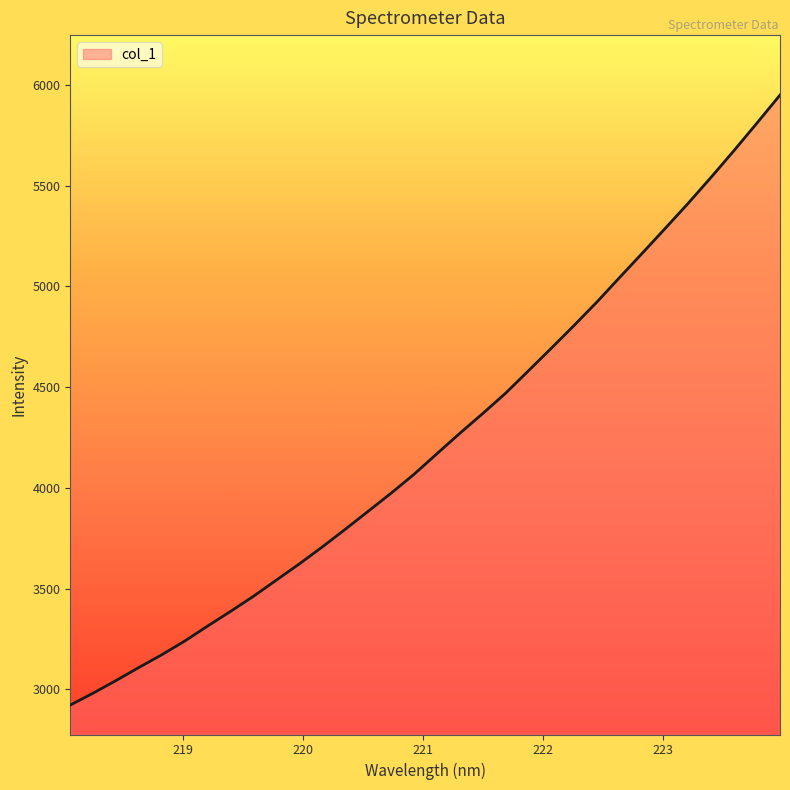

What is the minimum value shown in the chart?

2922.2